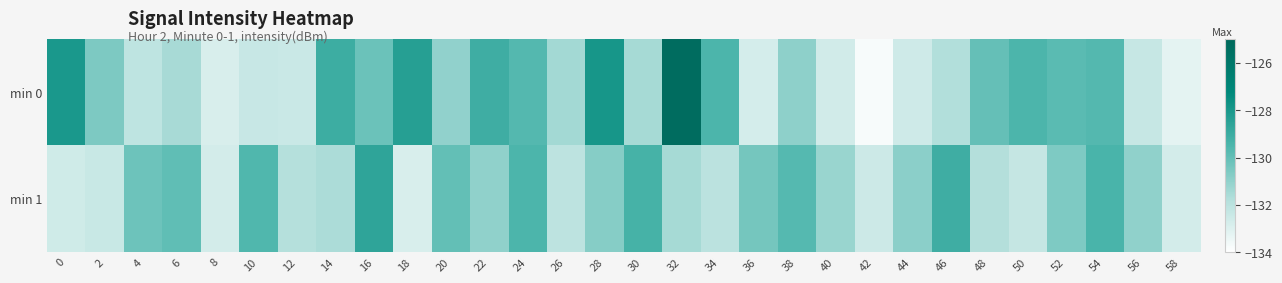

What is the total value across all series at 16?

-258.8